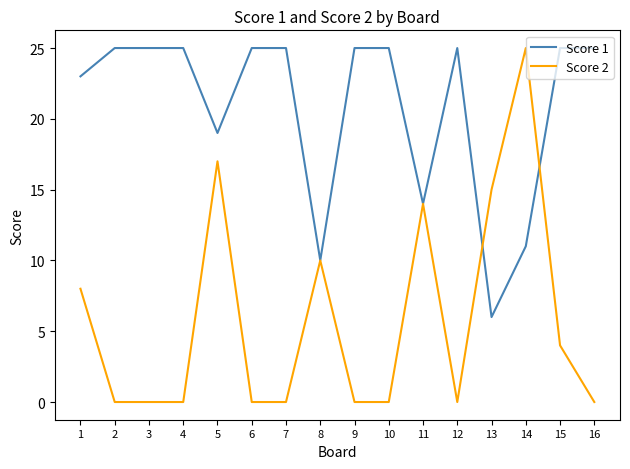

At which label does Score 2 reach its peak?

14